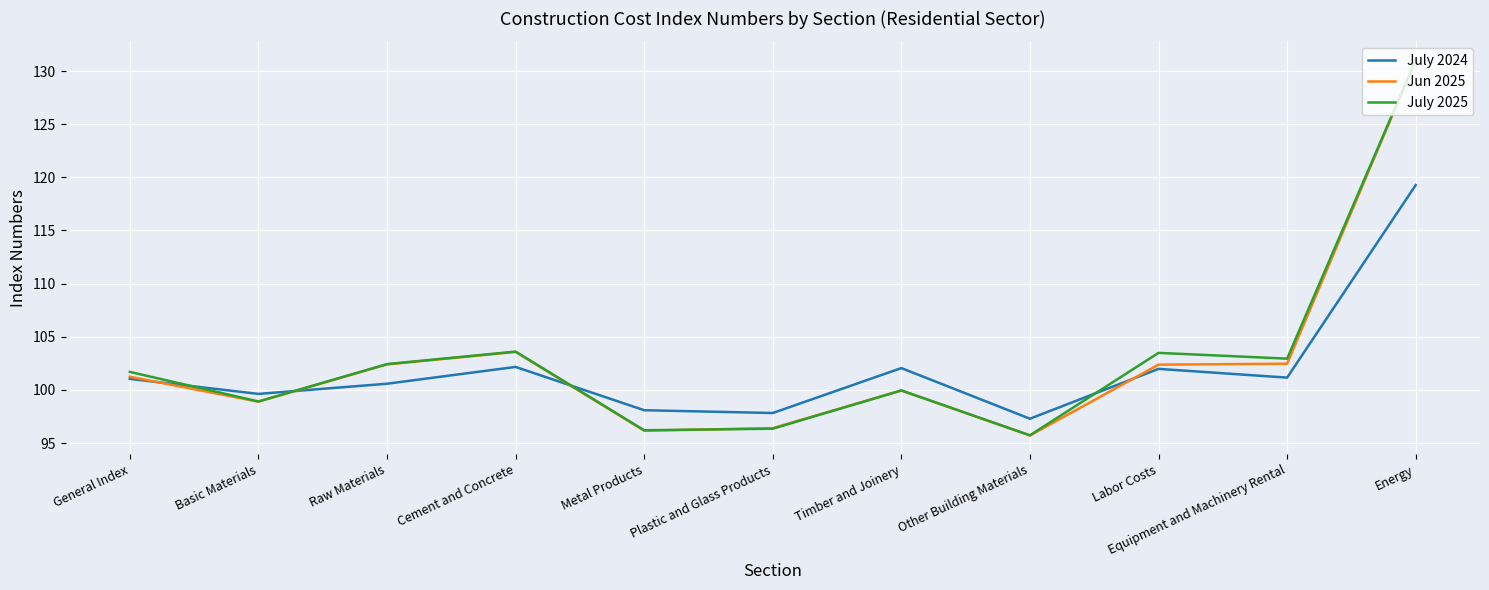

What is the total value across all series at Equipment and Machinery Rental?

306.6